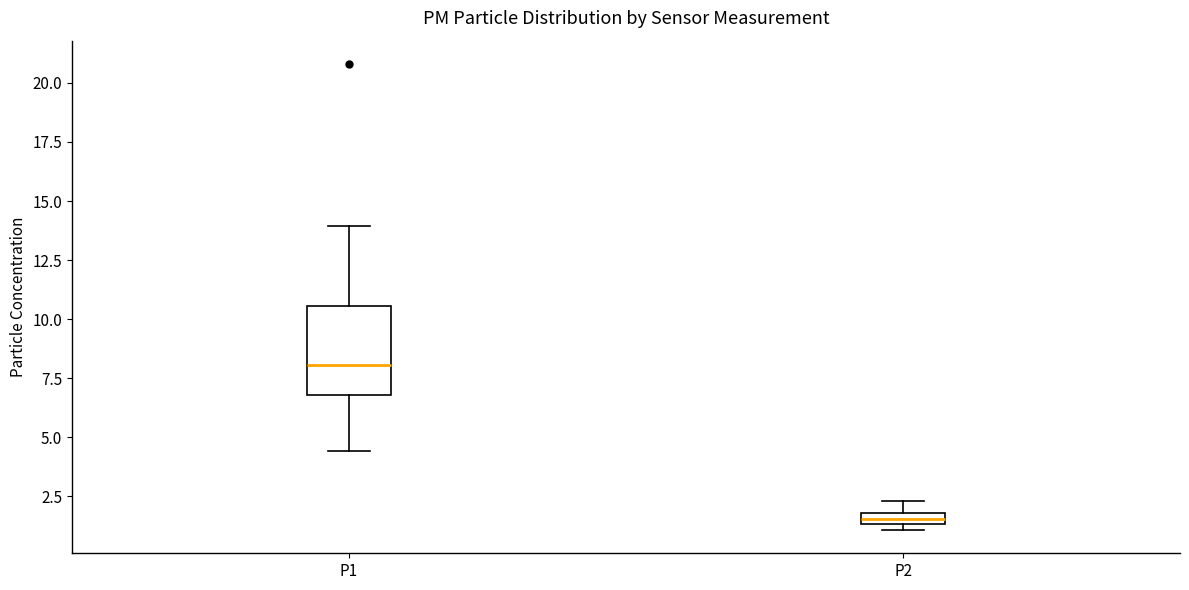

Comparing the boxes themselves (not the whiskers), which one is the tallest?

P1